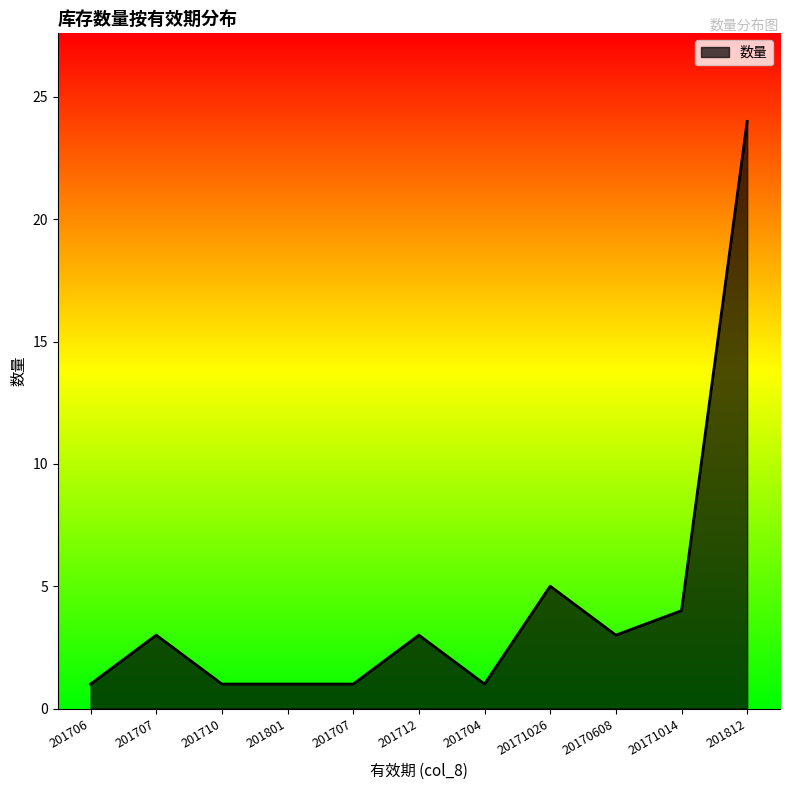

At which label is the value closest to 12?

20171026